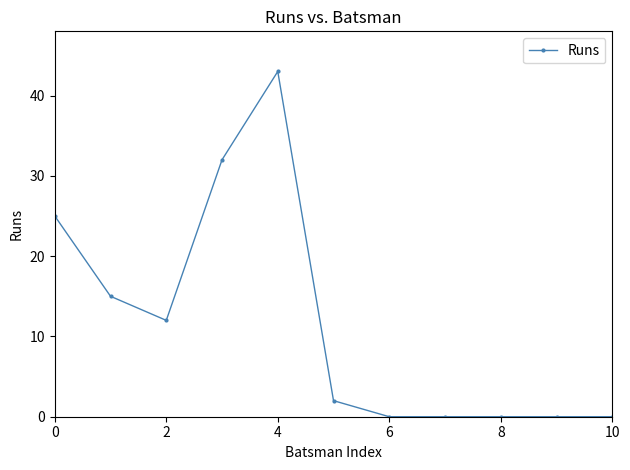

How many series are shown in this chart?

1